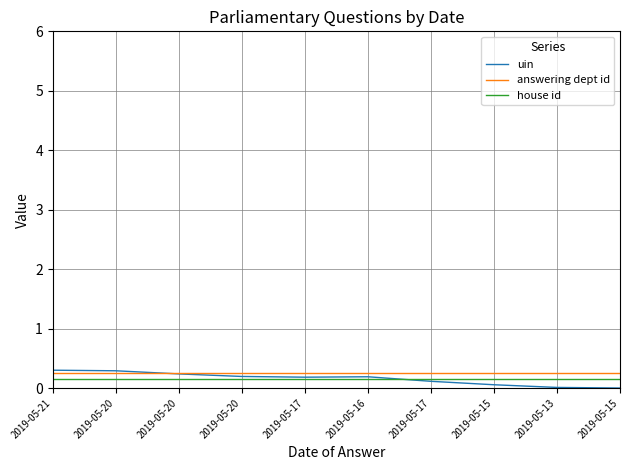

How many lines are shown in the chart?

3